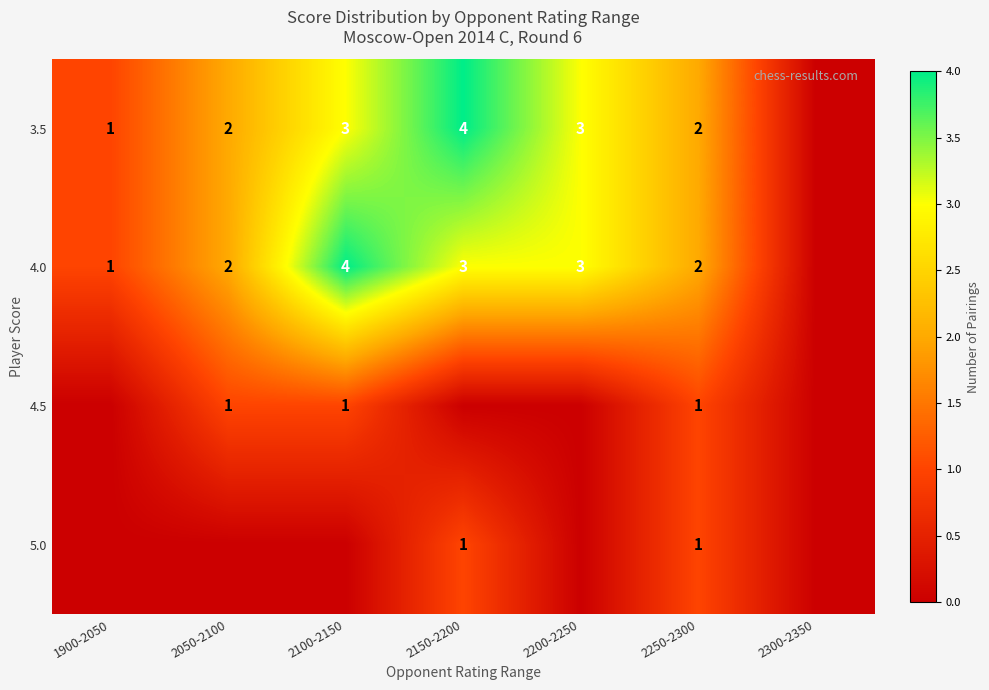

Between 1900-2050 and 2200-2250, which is larger?

2200-2250